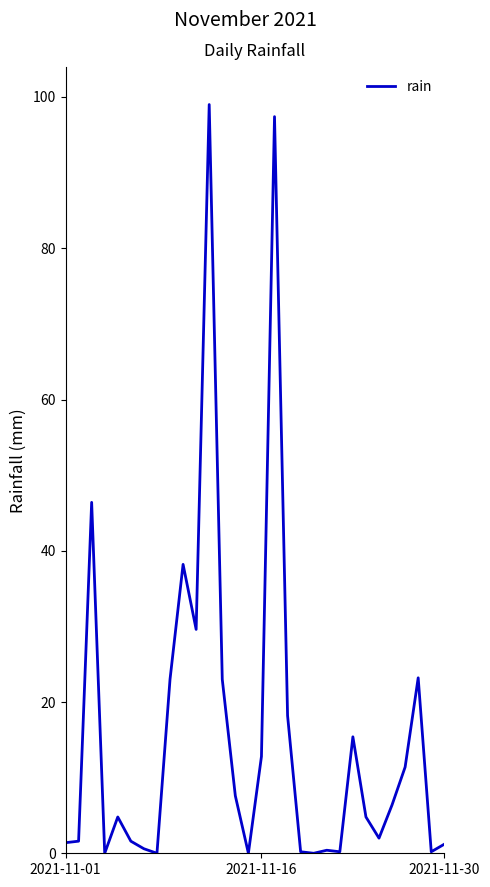

What is the greatest value displayed?

99.0